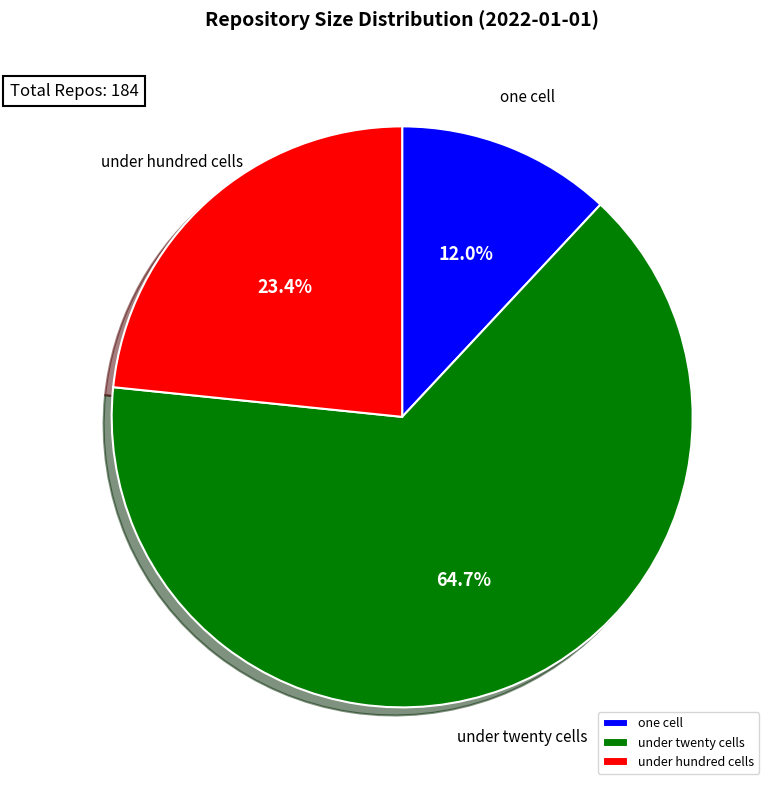

Combined, do under twenty cells and one cell account for over 50%?

Yes